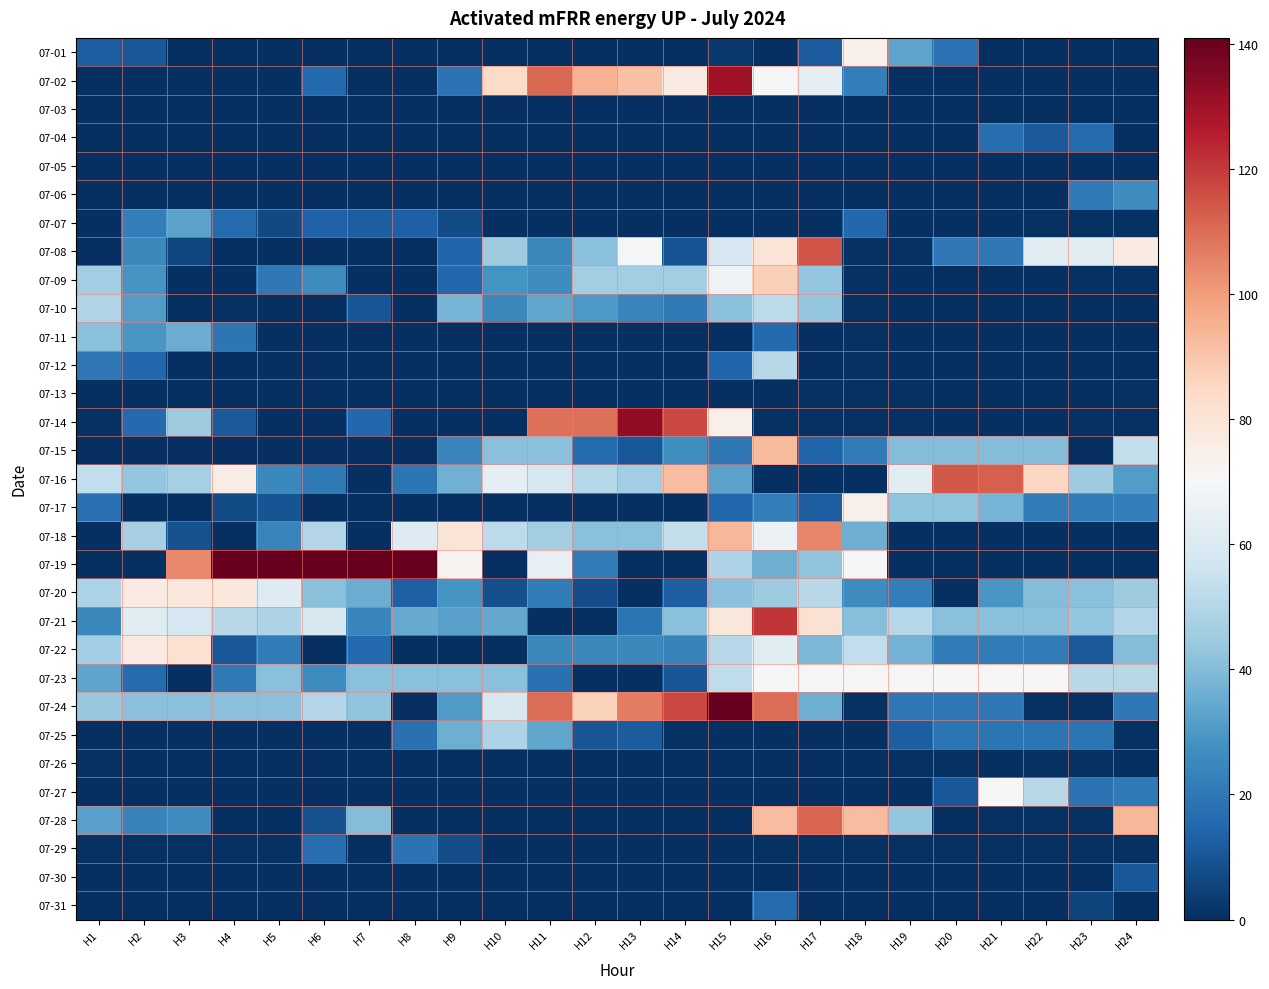

How many series are shown in this chart?

31